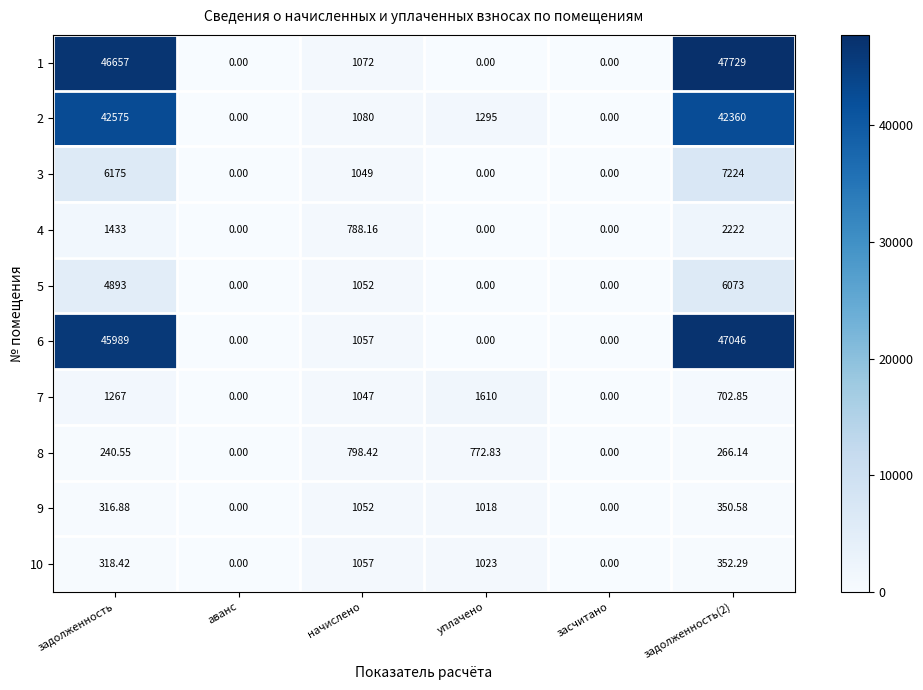

Is the value of 9 at начислено greater than the value of 3 at аванс?

Yes